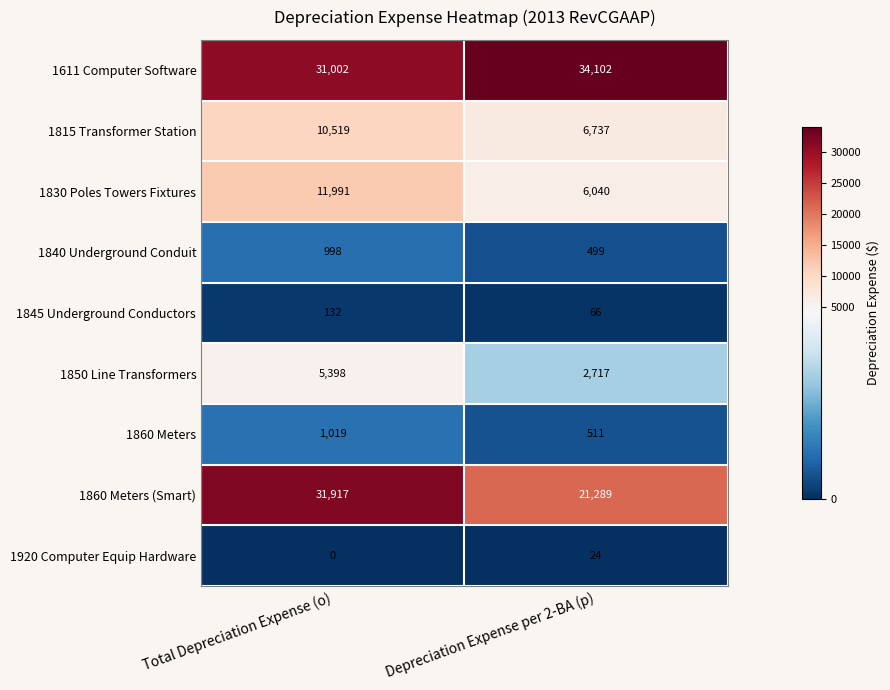

Reading left to right, what are all the values shown in this chart?

1611 Computer Software: Total Depreciation Expense (o)=31002	Depreciation Expense per 2-BA (p)=34102
1815 Transformer Station: Total Depreciation Expense (o)=10519	Depreciation Expense per 2-BA (p)=6737
1830 Poles Towers Fixtures: Total Depreciation Expense (o)=11991	Depreciation Expense per 2-BA (p)=6040
1840 Underground Conduit: Total Depreciation Expense (o)=998	Depreciation Expense per 2-BA (p)=499
1845 Underground Conductors: Total Depreciation Expense (o)=132	Depreciation Expense per 2-BA (p)=66
1850 Line Transformers: Total Depreciation Expense (o)=5398	Depreciation Expense per 2-BA (p)=2717
1860 Meters: Total Depreciation Expense (o)=1019	Depreciation Expense per 2-BA (p)=511
1860 Meters (Smart): Total Depreciation Expense (o)=31917	Depreciation Expense per 2-BA (p)=21289
1920 Computer Equip Hardware: Total Depreciation Expense (o)=0	Depreciation Expense per 2-BA (p)=24